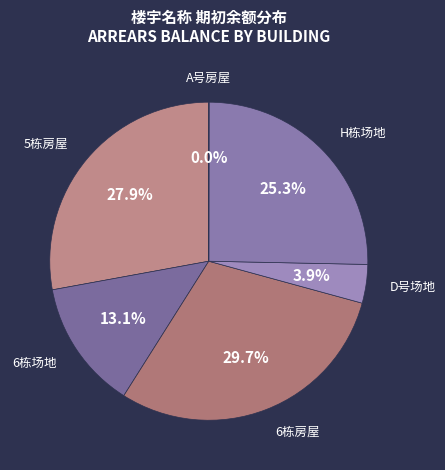

Which has a higher value, 5栋房屋 or 6栋场地?

5栋房屋